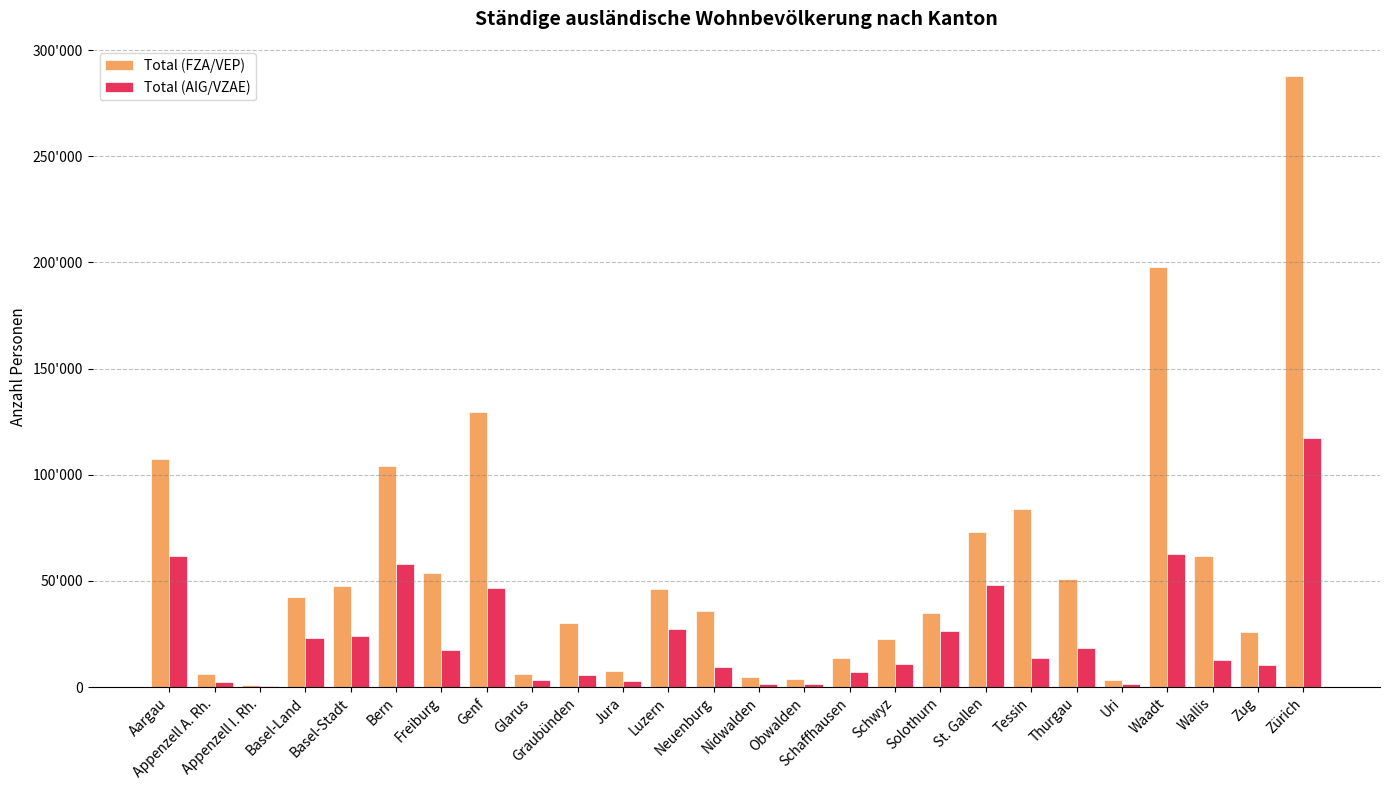

The value of Total (AIG/VZAE) at Jura is 2797. True or false?

True